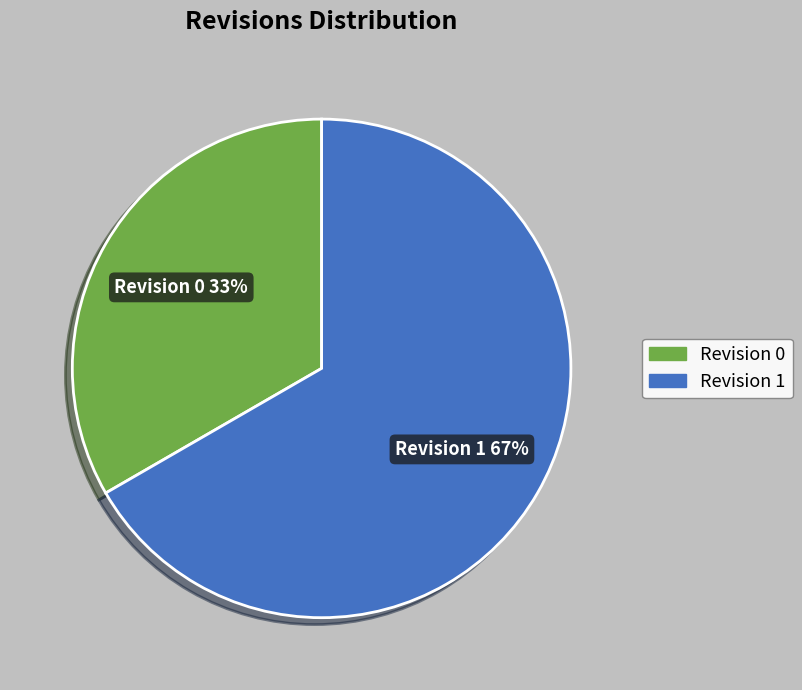

Is the sum of Revision 0 and Revision 1 greater than half?

Yes